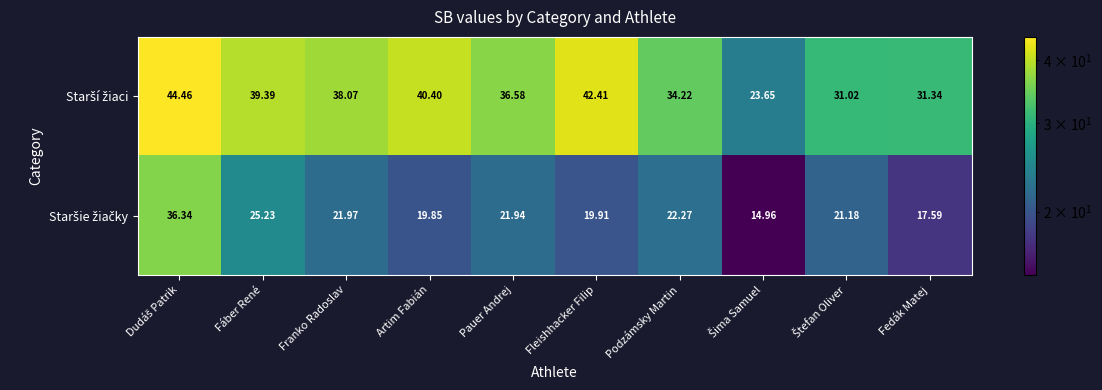

How many distinct data groups are displayed?

2